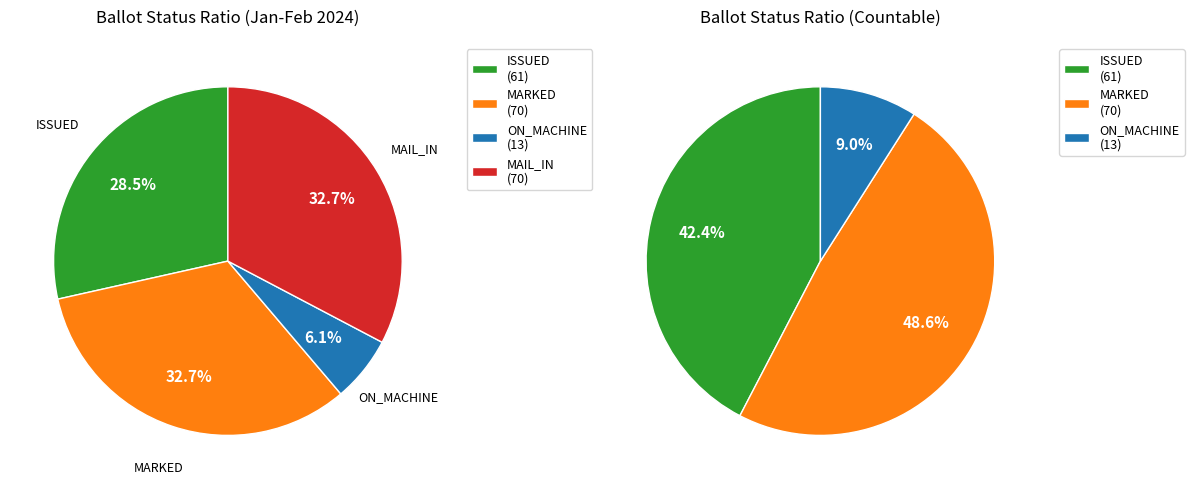

True or false: 11 accounts for 1% of the total.

False